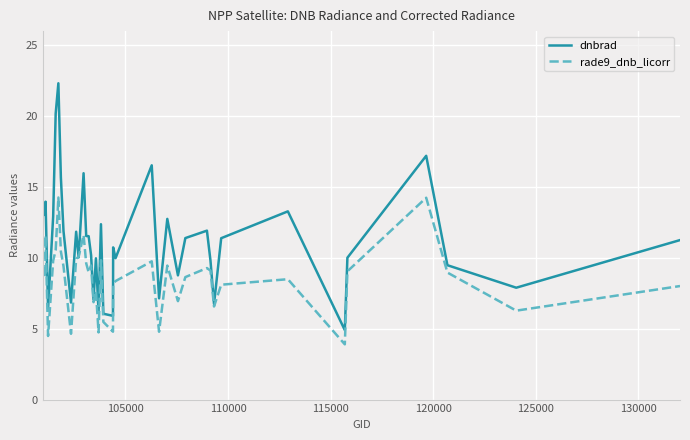

Which series has the largest range (max minus min)?

dnbrad